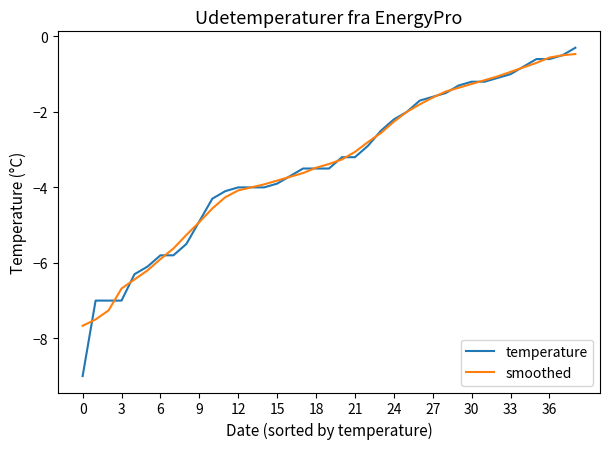

What is the difference between the second highest and second lowest values in the smoothed series?

7.0